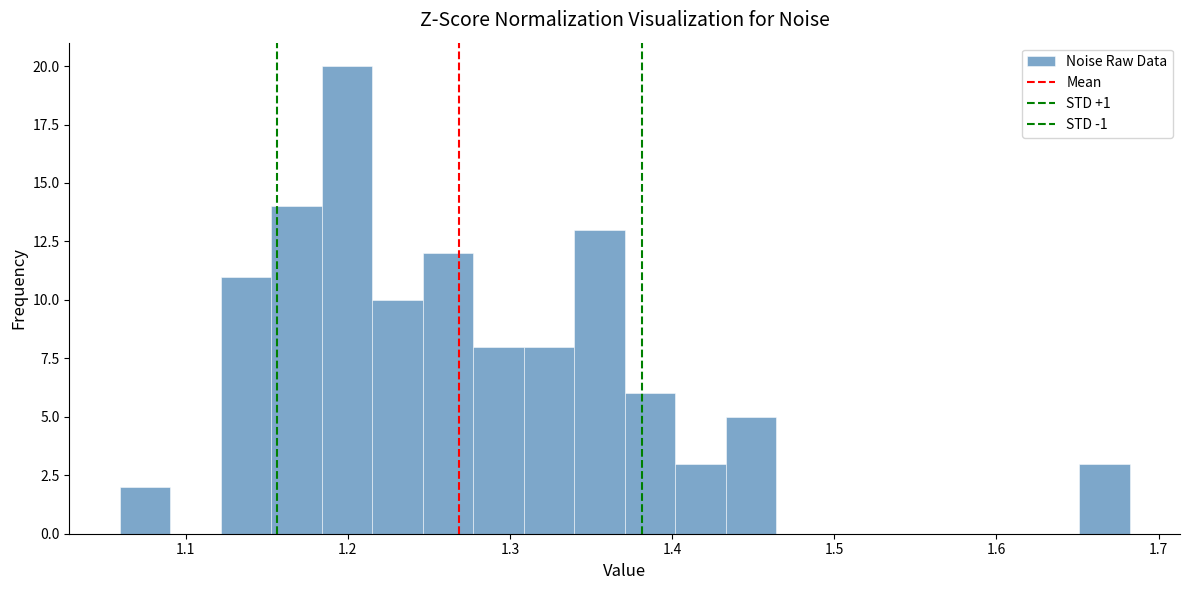

Around what value on the x-axis is the tallest bar? Give the approximate position of its centre, as read against the axis.

1.20